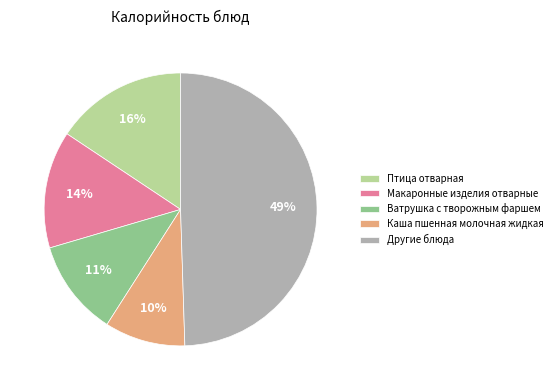

To the nearest percent, what is the average slice percentage?

20%